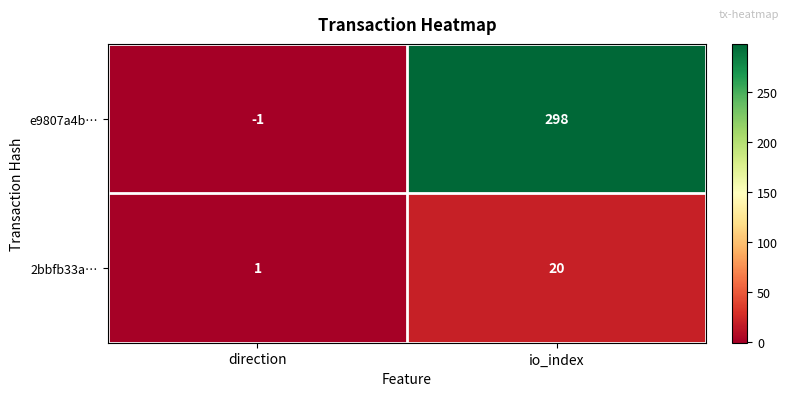

Rank the series by their maximum value, from lowest to highest.

2bbfb33a…, e9807a4b…